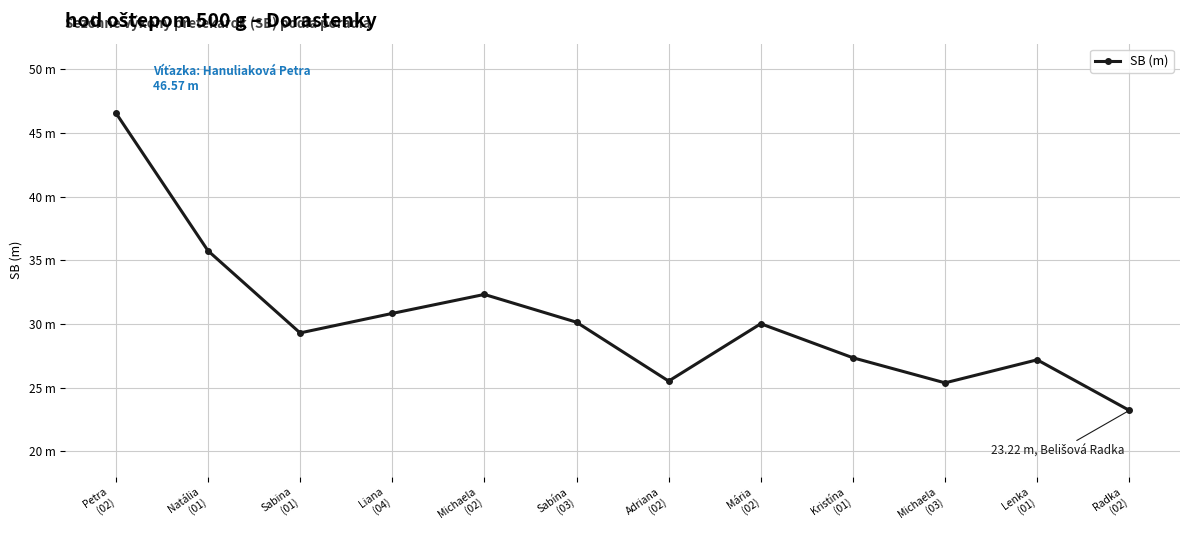

How many points are higher than both their immediate neighbors (excluding endpoints)?

3